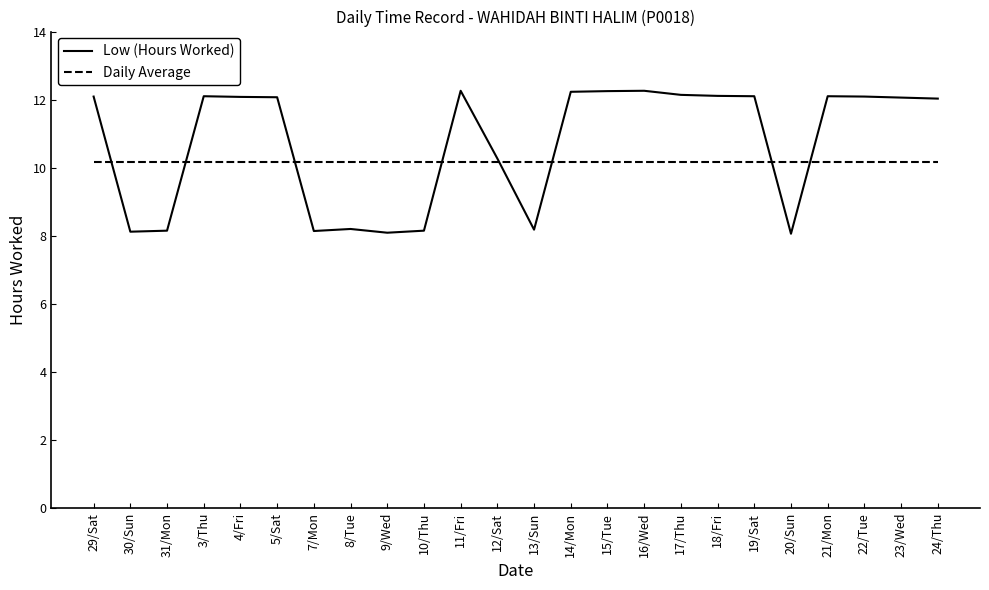

At how many categories does at least one series exceed 10?

24